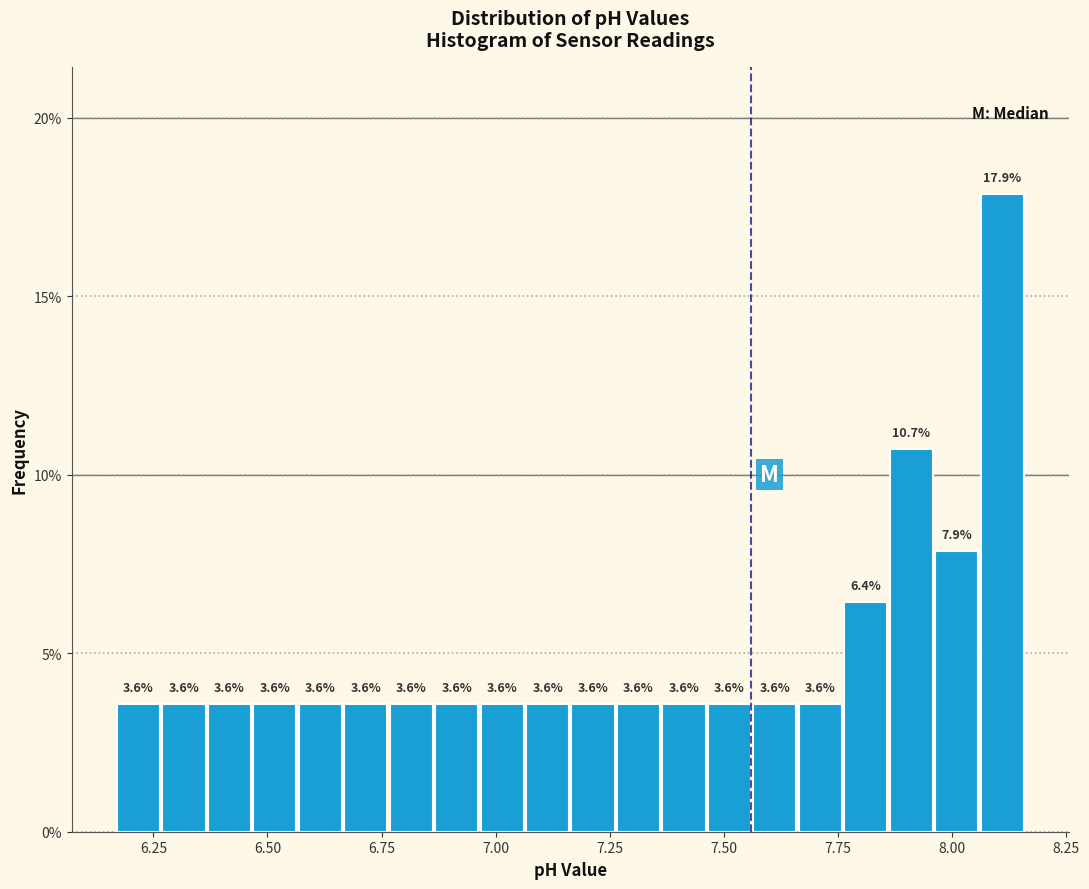

Around what value on the x-axis is the tallest bar? Give the approximate position of its centre, as read against the axis.

8.10